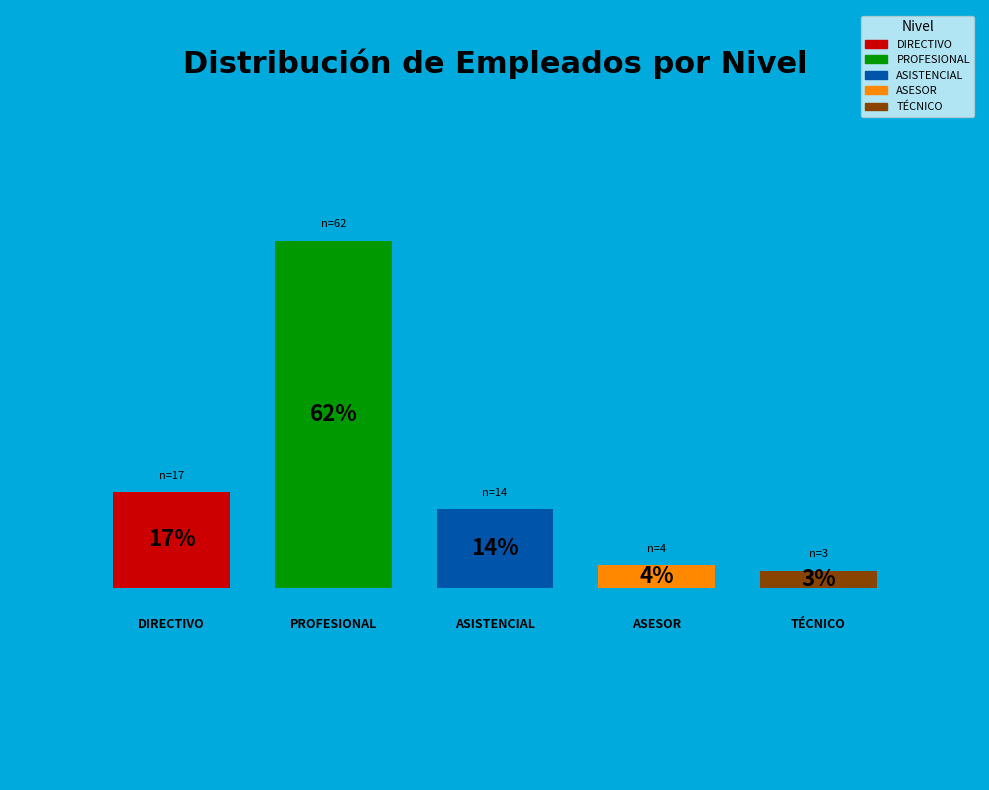

How many slices are in this pie chart?

5